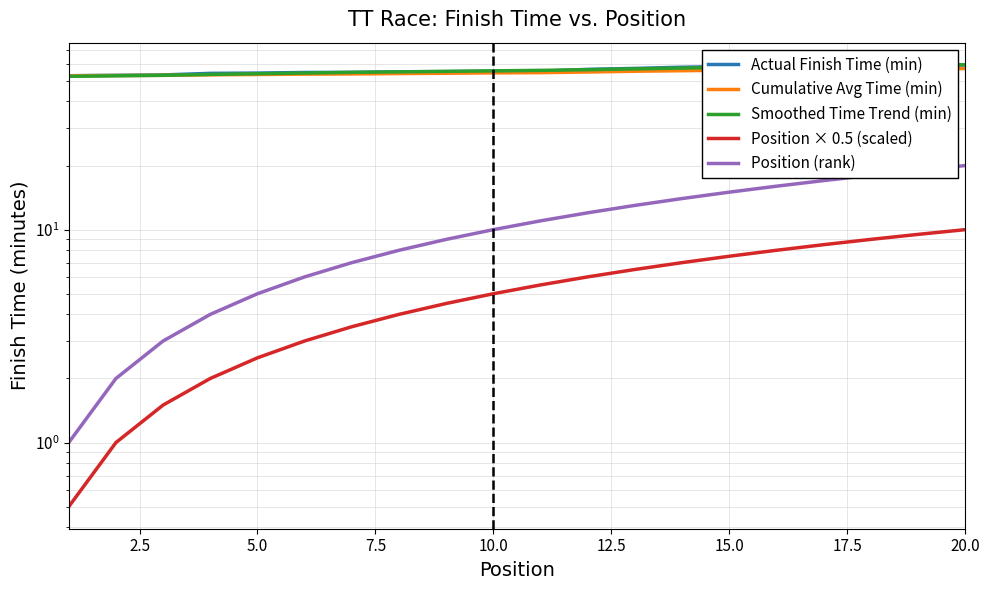

What is the maximum value for Cumulative Avg Time (min)?

57.1